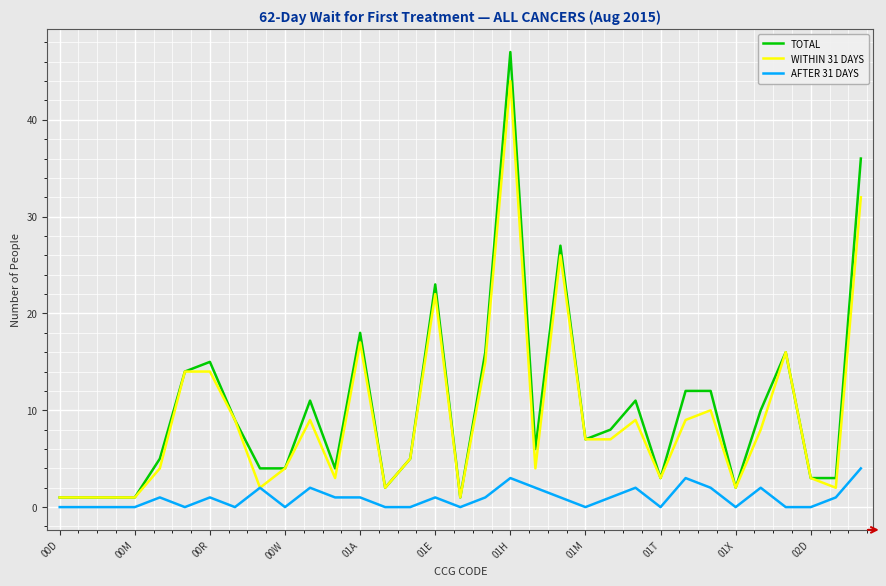

List the series in order of their peak value, highest first.

TOTAL, WITHIN 31 DAYS, AFTER 31 DAYS